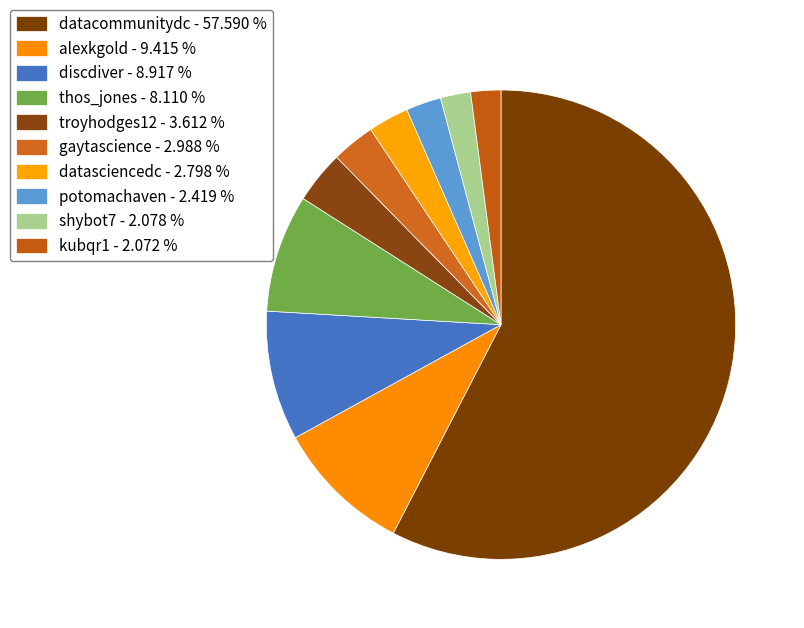

What portion of the pie excludes datacommunitydc?

42.4%